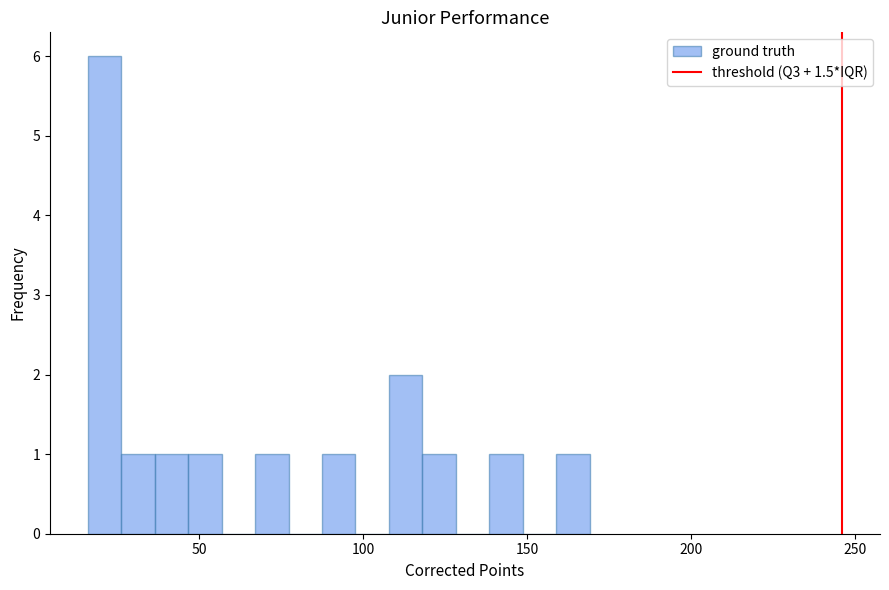

Around what value on the x-axis is the tallest bar? Give the approximate position of its centre, as read against the axis.

20